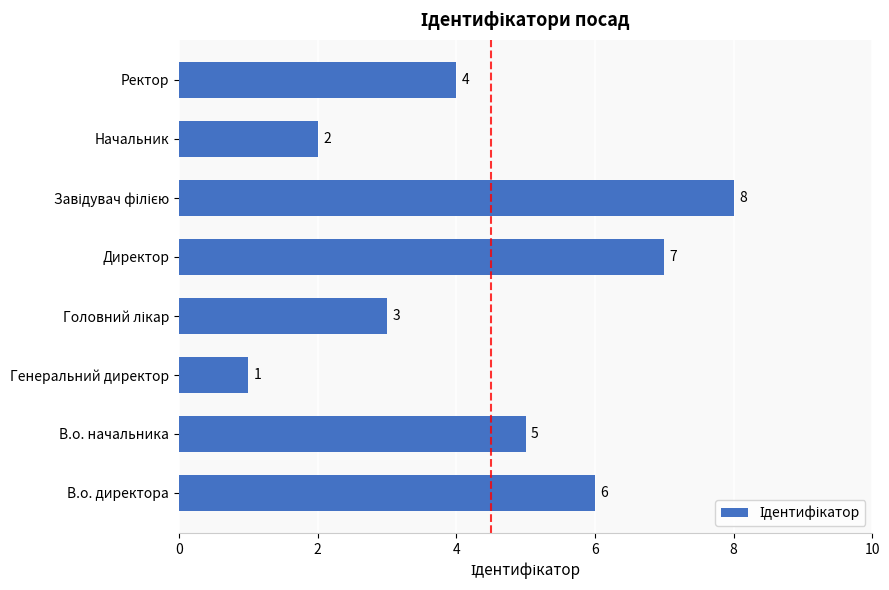

True or false: the data shows 3 at Начальник.

False